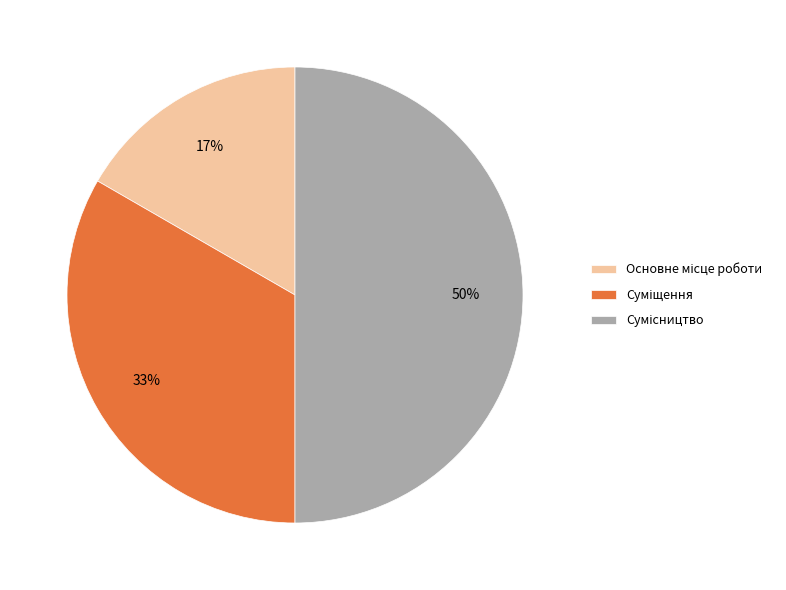

To the nearest percent, what is the difference between the largest and smallest slice percentages?

33%